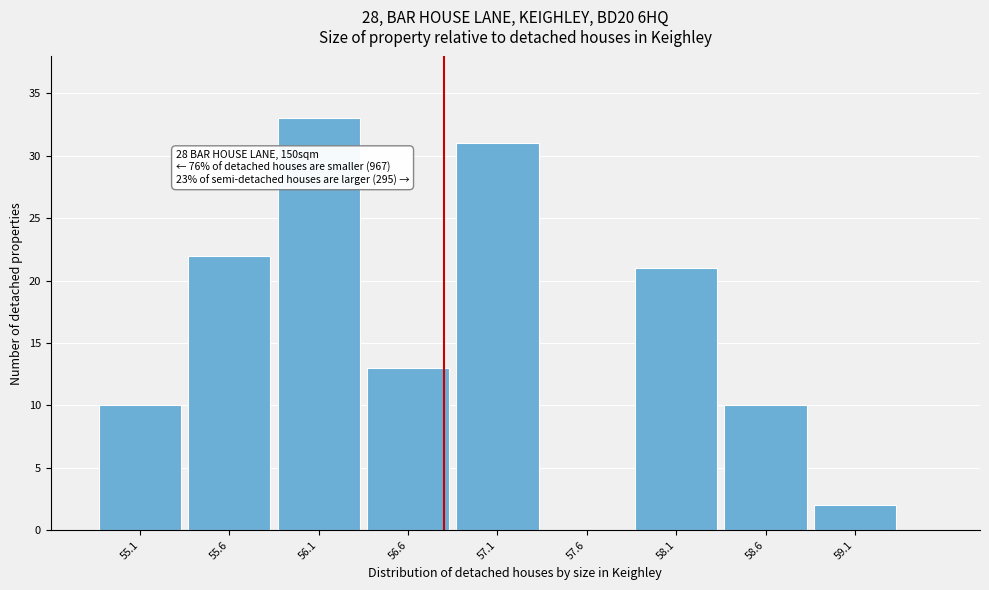

Over which range of the x-axis is the bar tallest?

55.85 to 56.35